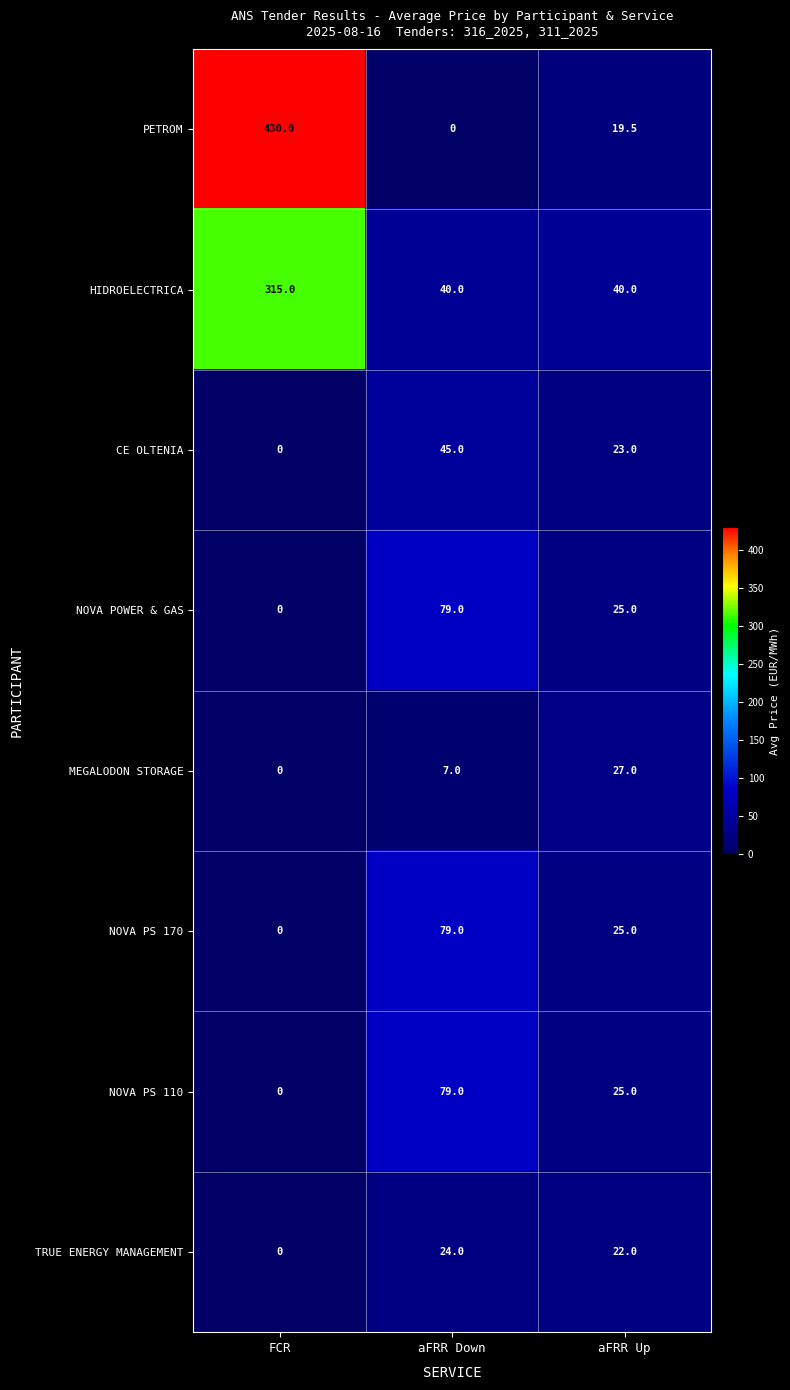

Between FCR and aFRR Up, which series saw the biggest shift?

PETROM